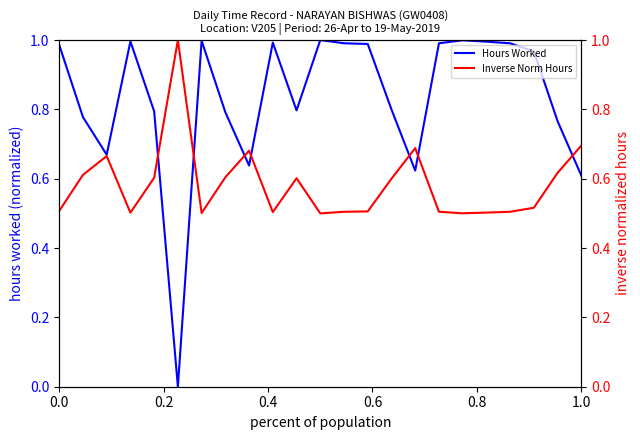

The value of Hours Worked at 1.0 is 0.4. True or false?

False